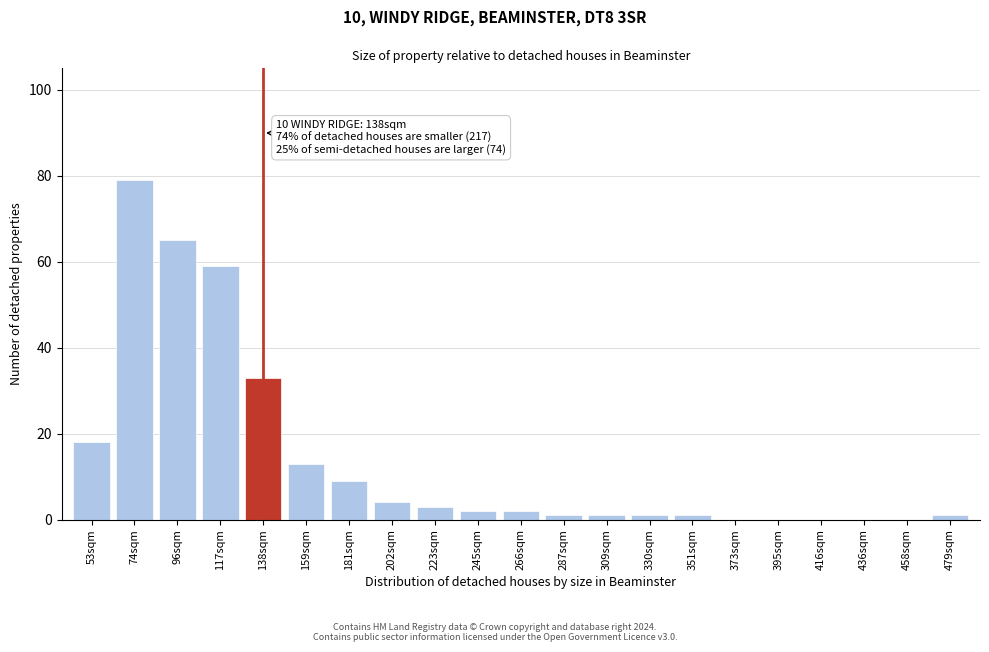

Reading left to right, what are all the values shown in this chart?

53sqm=18	74sqm=79	96sqm=65	117sqm=59	138sqm=33	159sqm=13	181sqm=9	202sqm=4	223sqm=3	245sqm=2	266sqm=2	287sqm=1	309sqm=1	330sqm=1	351sqm=1	373sqm=0	395sqm=0	416sqm=0	436sqm=0	458sqm=0	479sqm=1